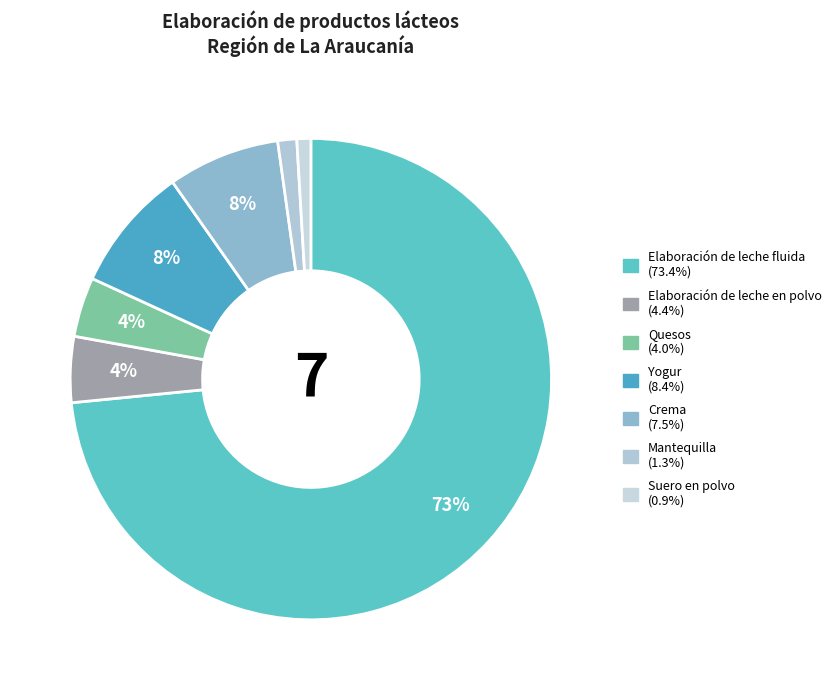

What is the ratio of the value at Yogur to the value at Crema?

1.1